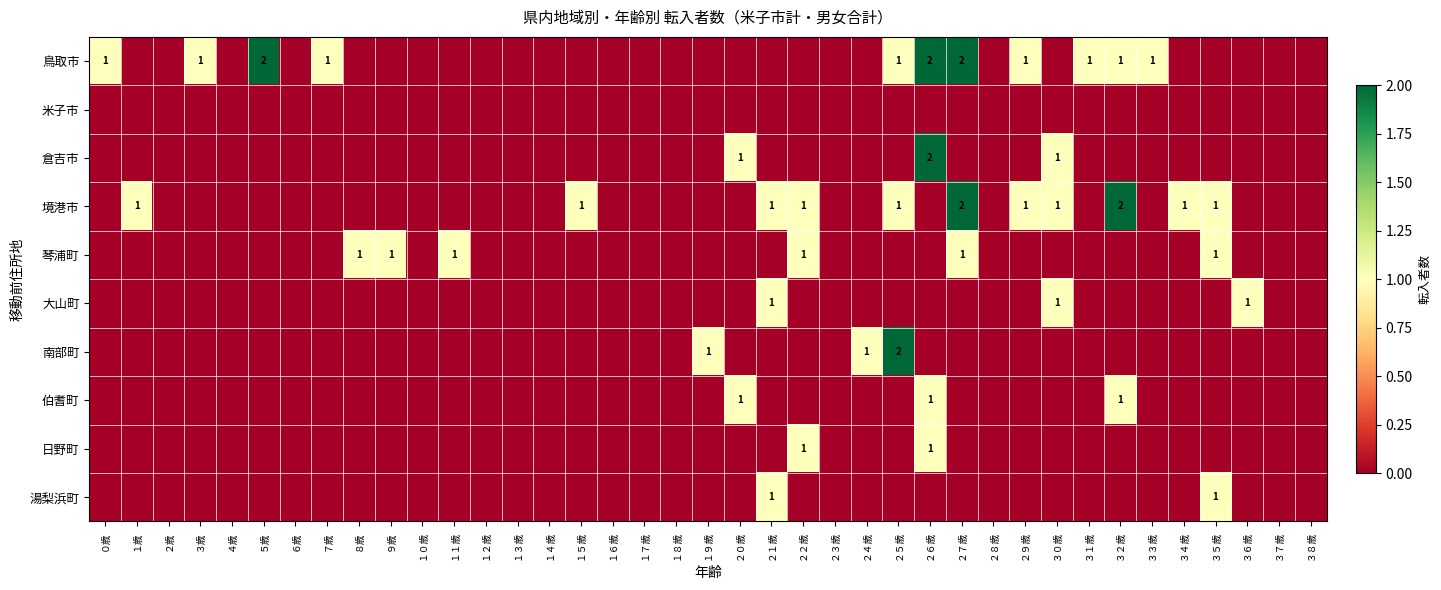

True or false: 大山町 has a value of 2 at ２１歳.

False